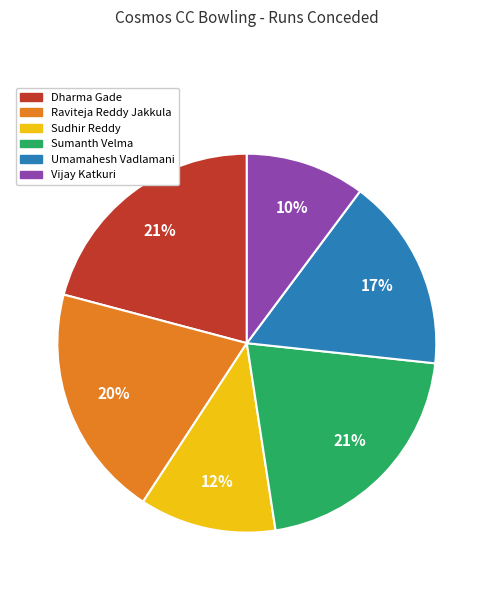

Which has a higher value, Raviteja Reddy Jakkula or Vijay Katkuri?

Raviteja Reddy Jakkula